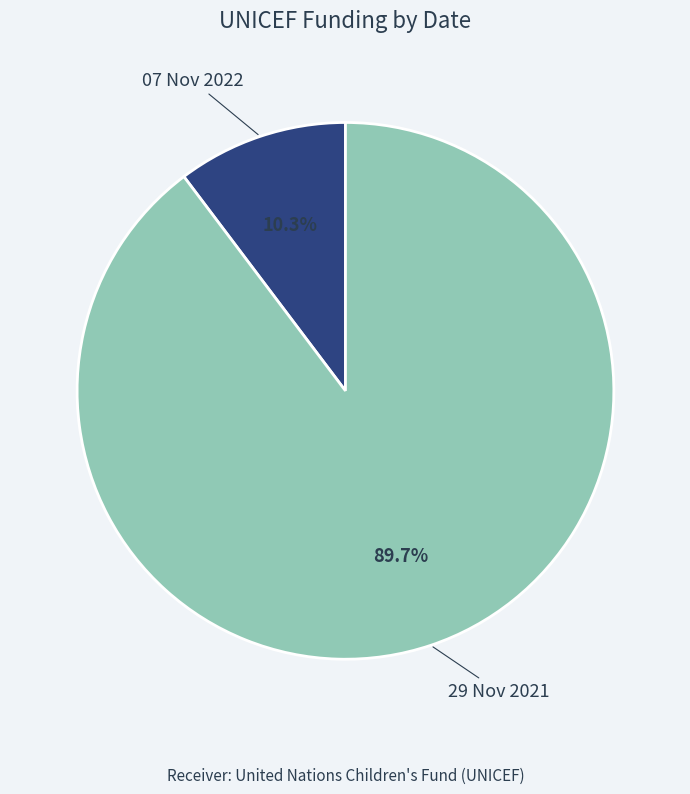

To the nearest percent, what is the average slice percentage?

50%